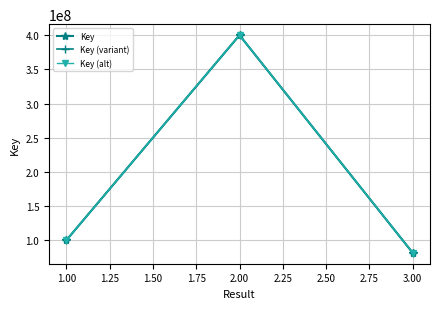

Does the chart have visible grid lines?

Yes